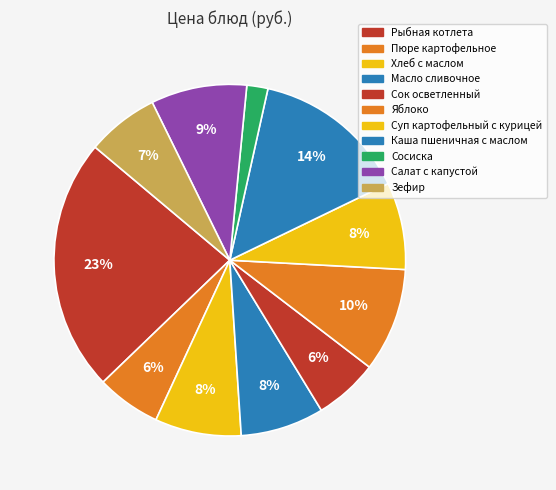

True or false: Хлеб с маслом accounts for 8% of the total.

True